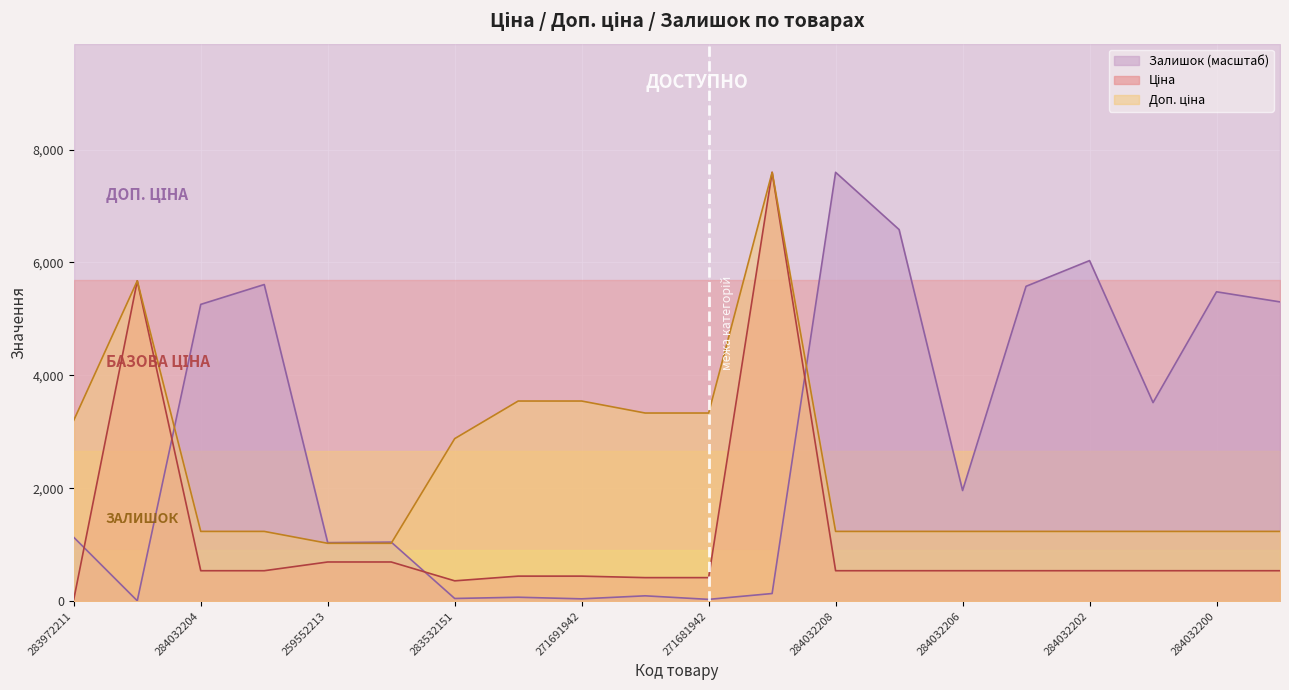

The Залишок series shows 59.5 at 271681948. True or false?

False